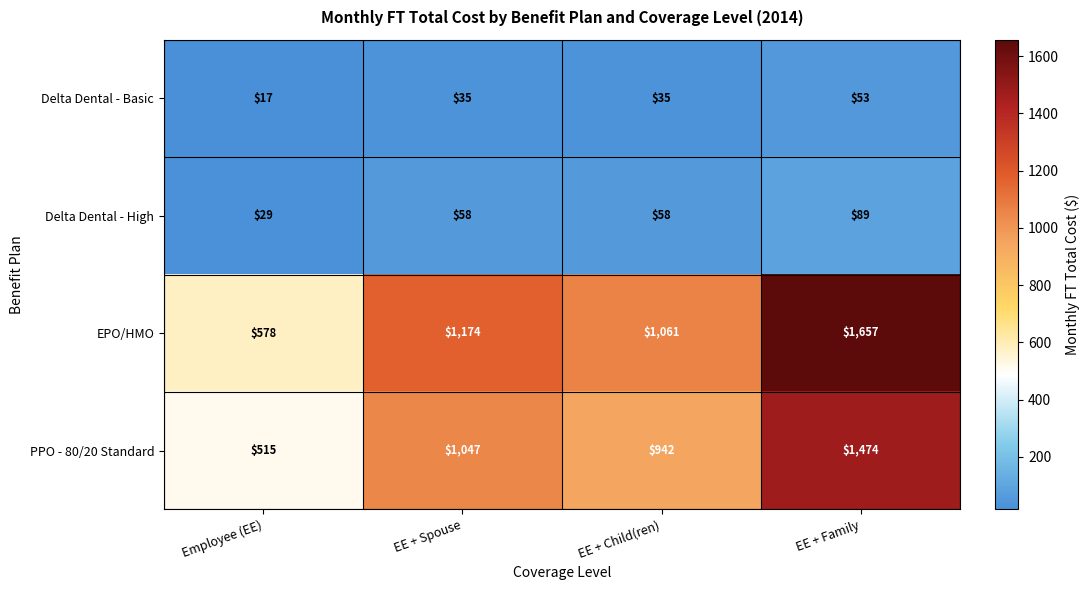

How many data points does each series have?

4